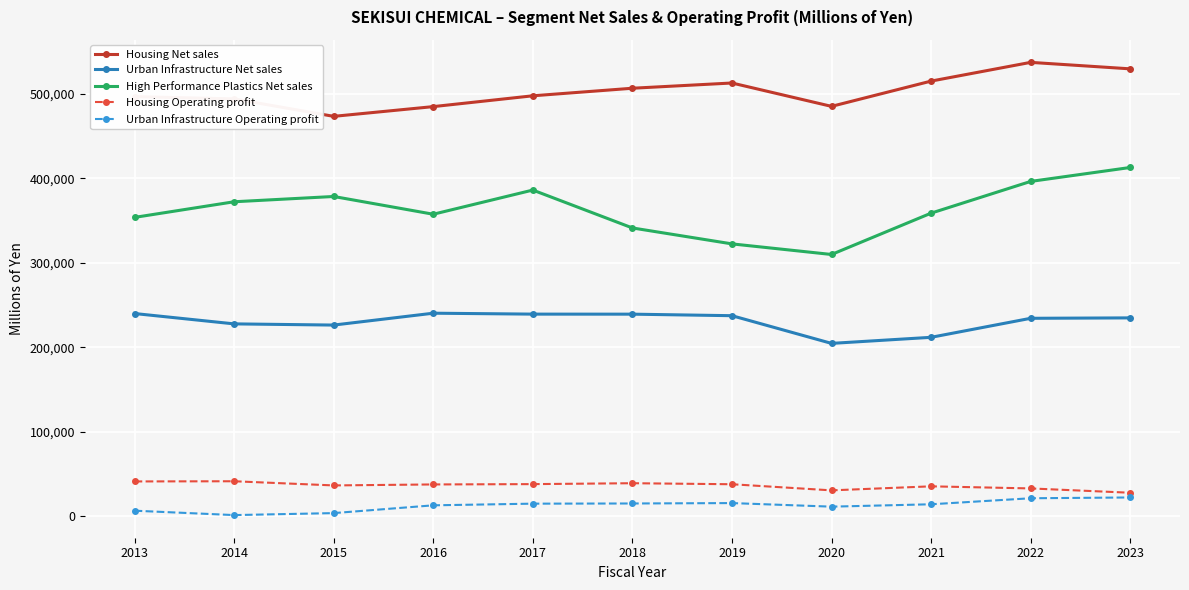

What is the difference between the second highest and minimum values in the Housing Operating profit series?

13379